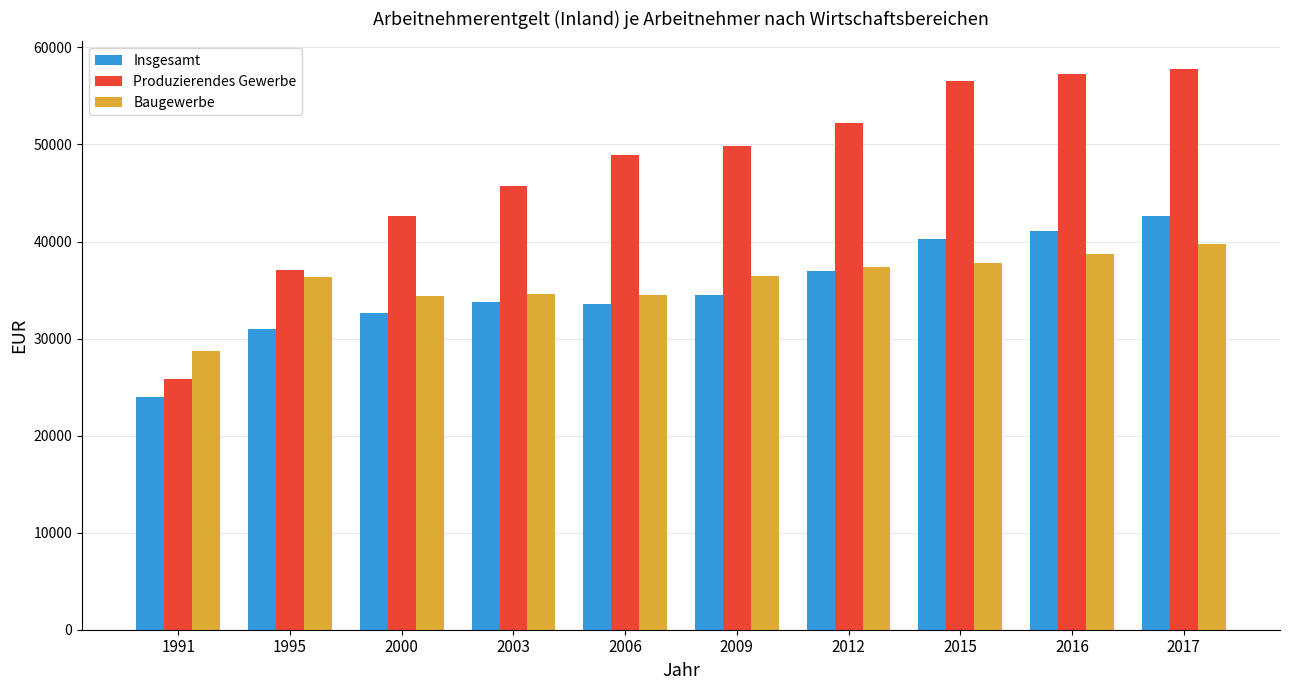

The Baugewerbe series shows 39723 at 2017. True or false?

True